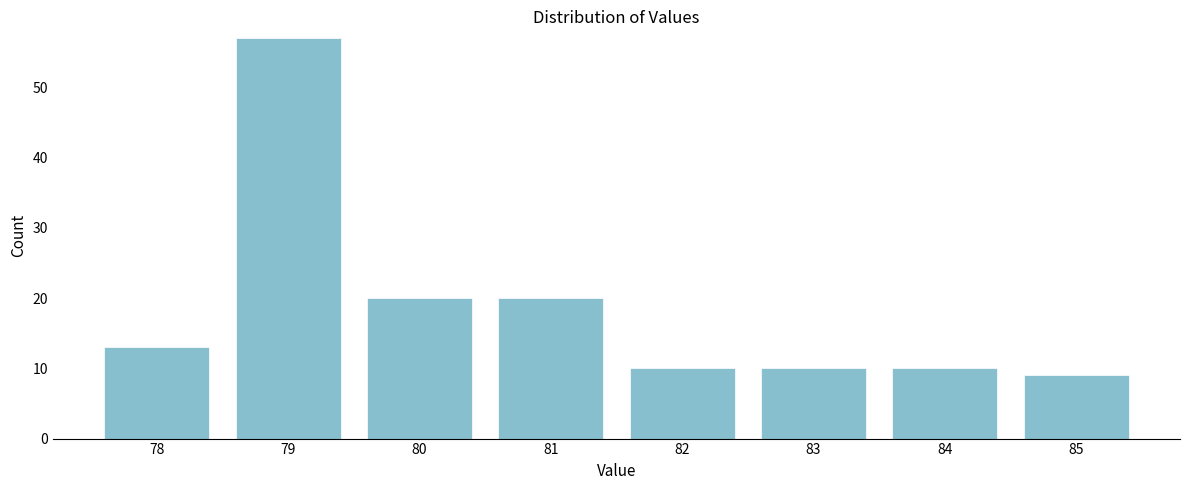

Reading right to left, extract all data points from this chart.

9	10	10	10	20	20	57	13